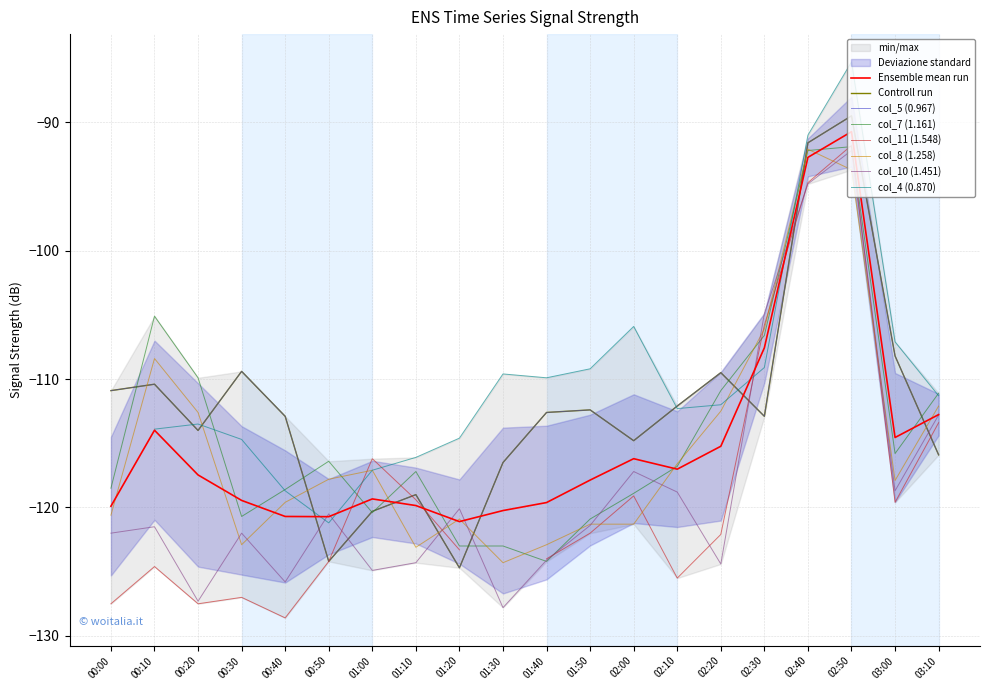

What is the maximum value shown in the chart?

-89.5